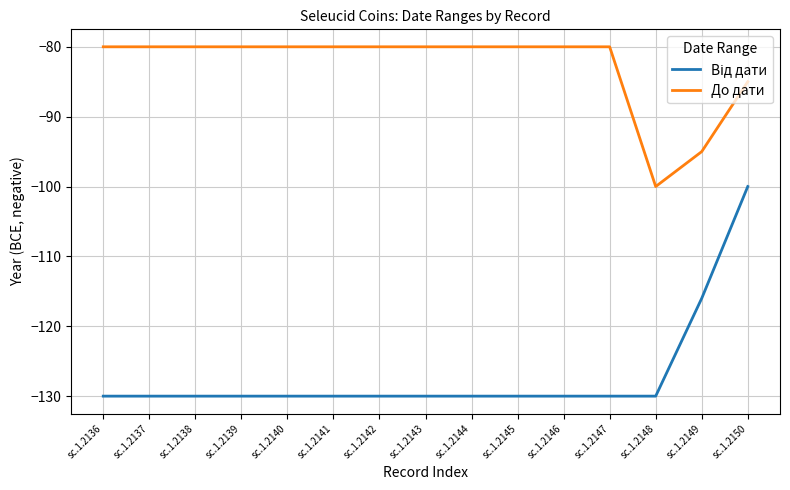

Count the number of categories in the chart.

15